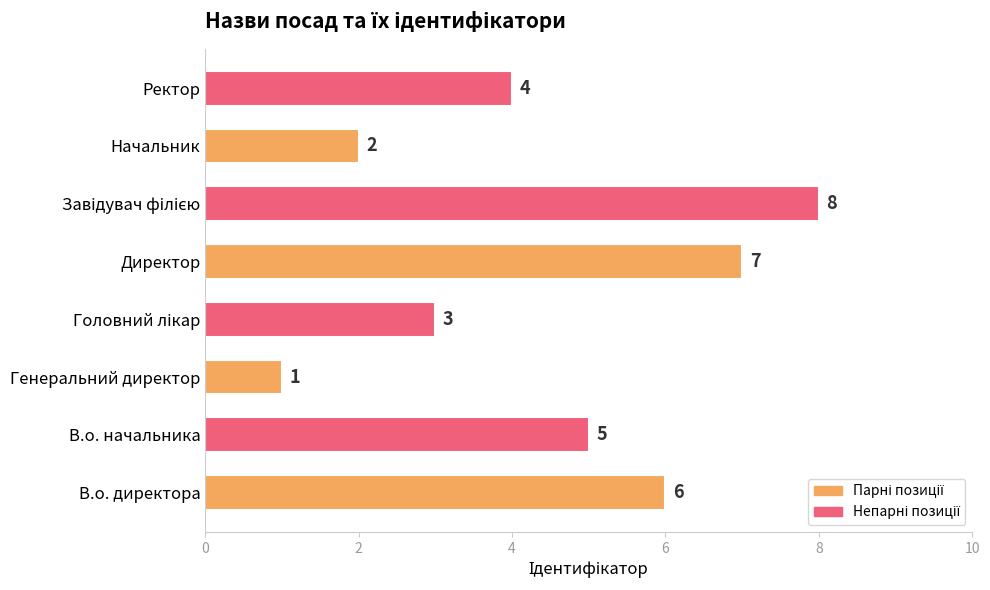

Reading bottom to top, transcribe all the data shown in this chart.

6	5	1	3	7	8	2	4